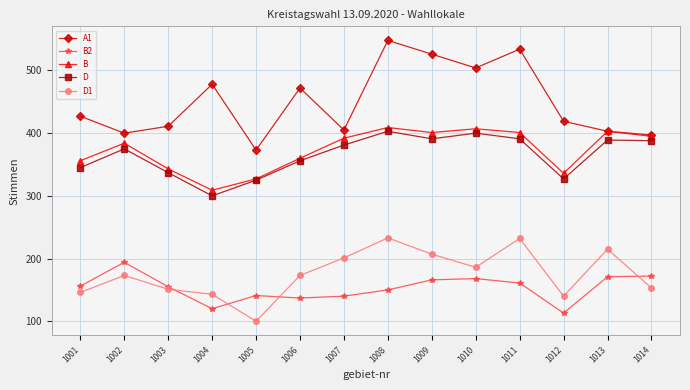

How many lines are shown in the chart?

5